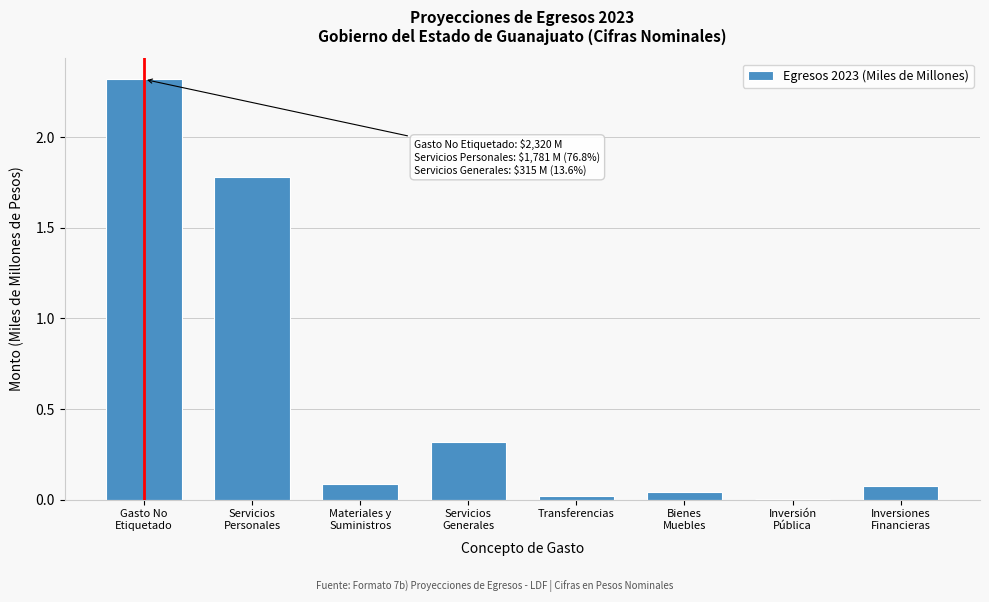

What is the sum of all values?

4.6